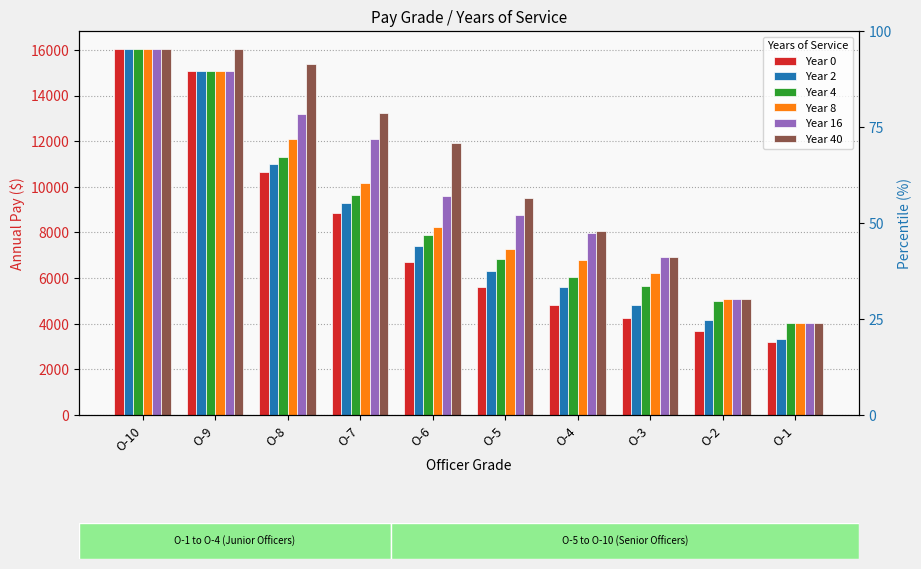

What is the difference between the maximum and second lowest values in the Year 0 series?

12351.6